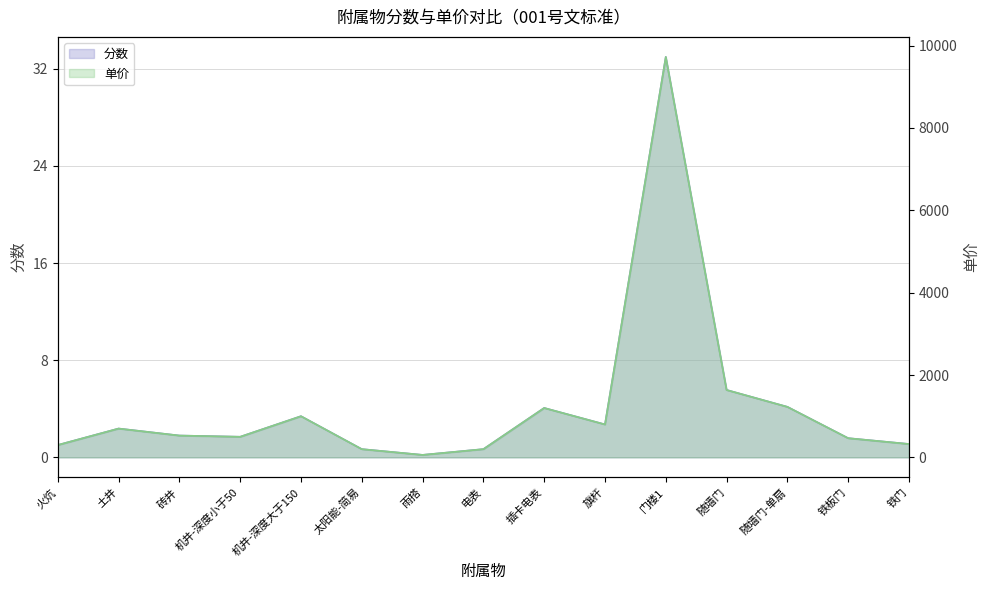

Reading right to left, transcribe all the data shown in this chart.

分数: 1.1	1.6	4.2	5.5	33.0	2.7	4.1	0.7	0.2	0.7	3.4	1.7	1.8	2.4	1.0
单价: 324.5	466.1	1227.2	1637.2	9726.1	800.0	1200.0	200.0	60.0	200.0	1000.0	500.0	530.0	700.0	300.0